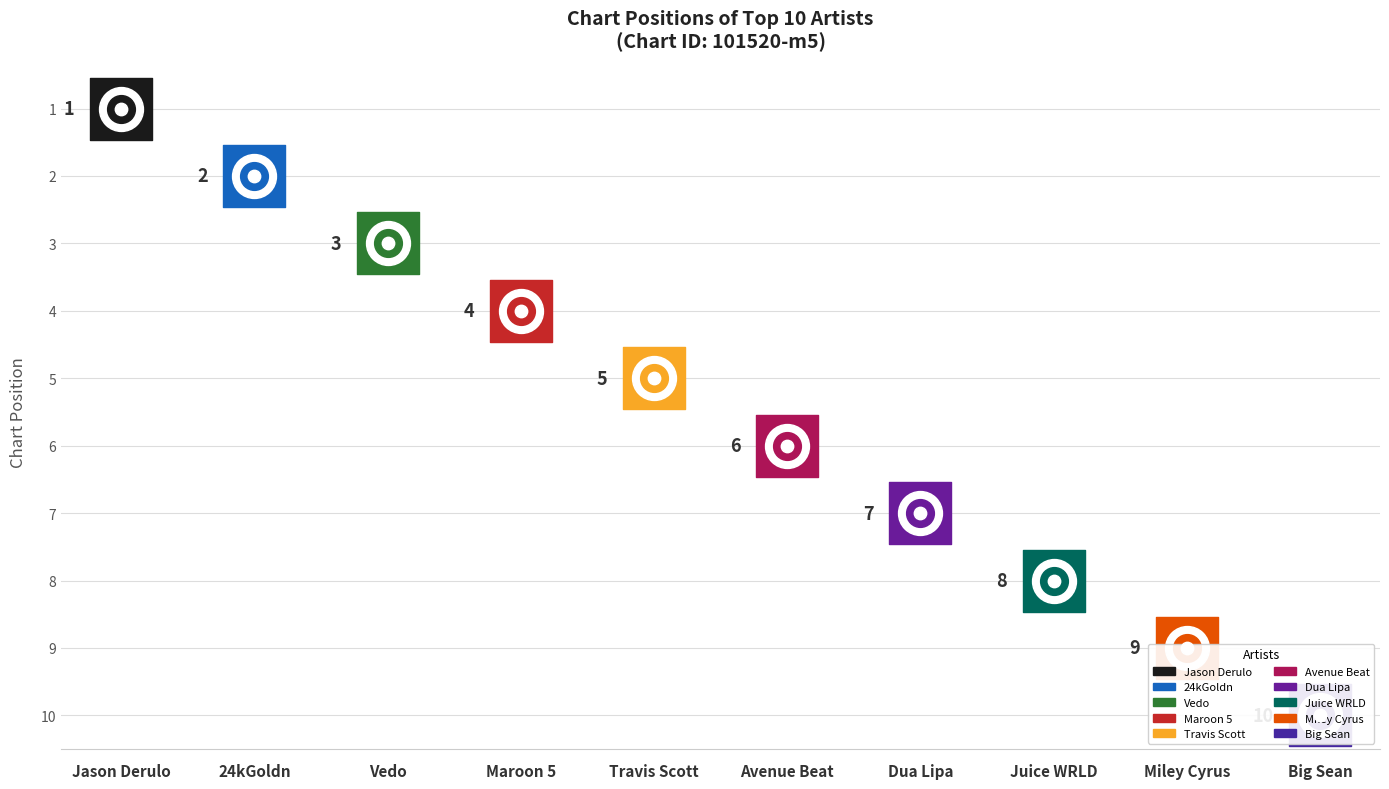

What is the change in value from Jason Derulo to Dua Lipa?

+6